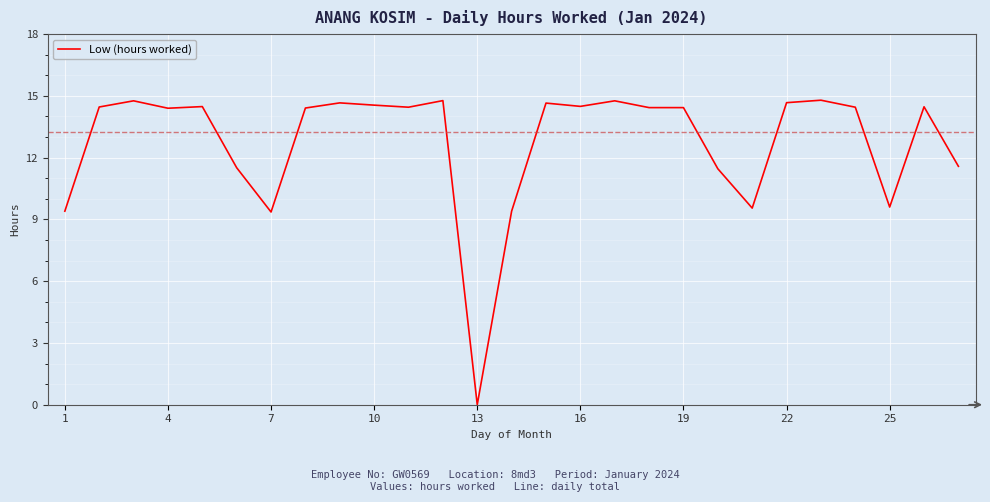

What is the greatest value displayed?

14.8